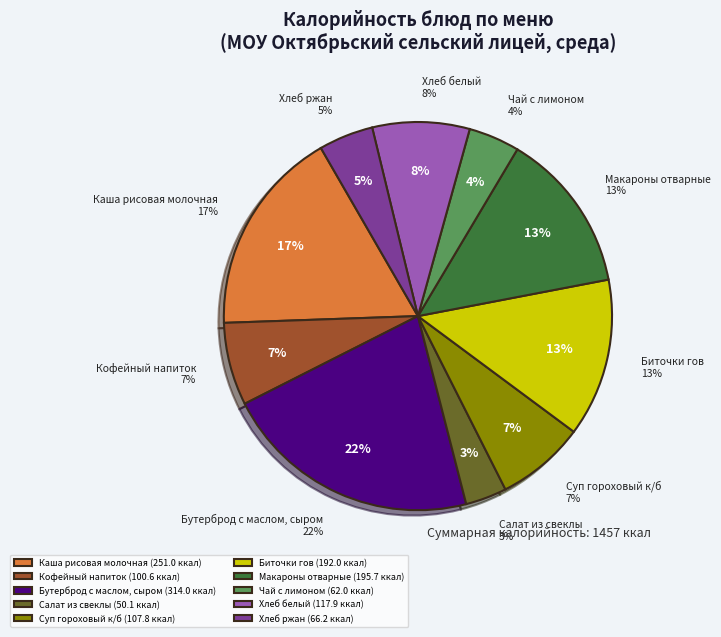

To the nearest percent, what portion does Макароны отварные represent?

13%